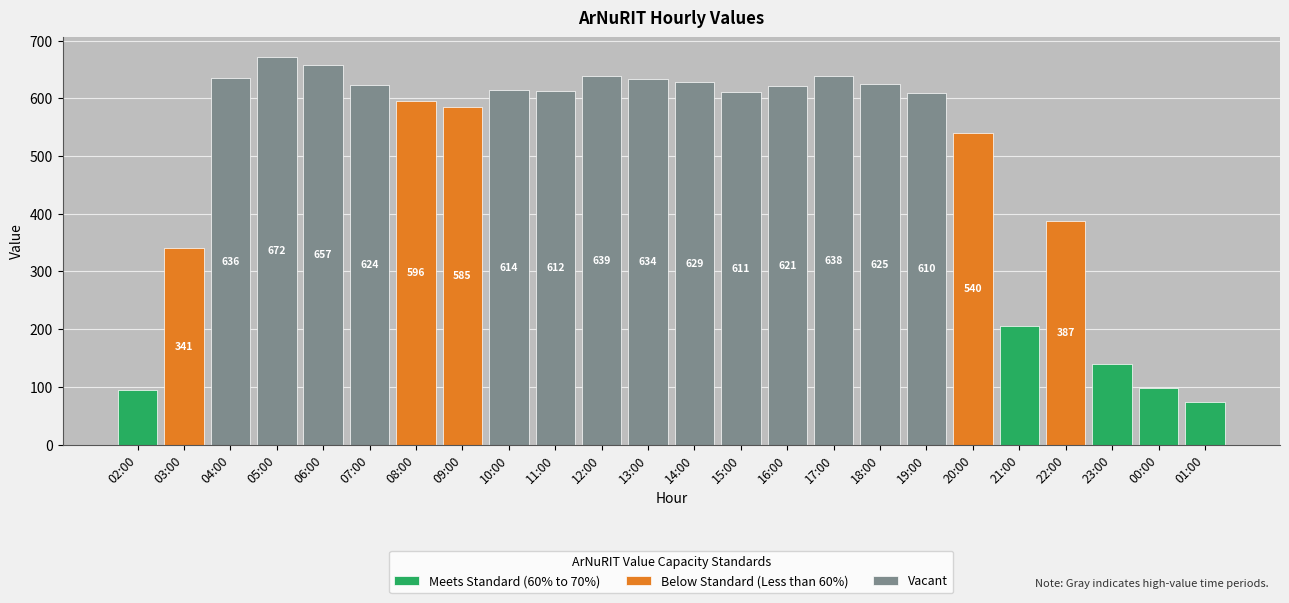

Rank the categories by value from highest to lowest.

05:00, 06:00, 12:00, 17:00, 04:00, 13:00, 14:00, 18:00, 07:00, 16:00, 10:00, 11:00, 15:00, 19:00, 08:00, 09:00, 20:00, 22:00, 03:00, 21:00, 23:00, 00:00, 02:00, 01:00